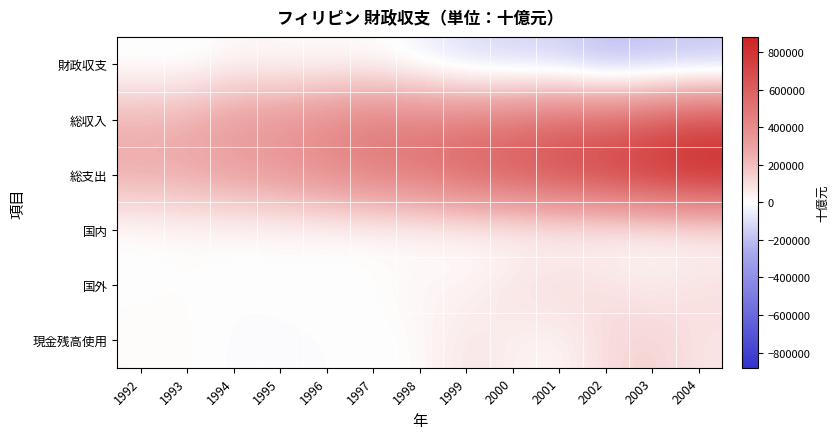

Between 1995 and 1998, which series saw the biggest shift?

総支出